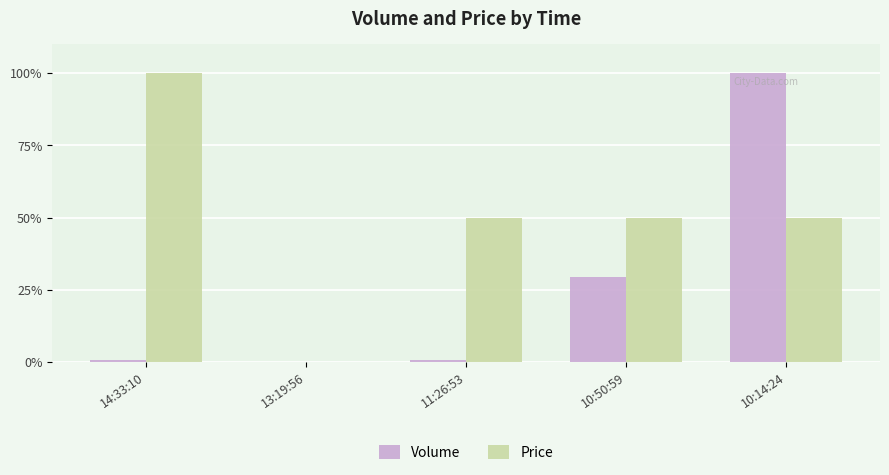

What is the approximate value of Price at 10:14:24?

50.0